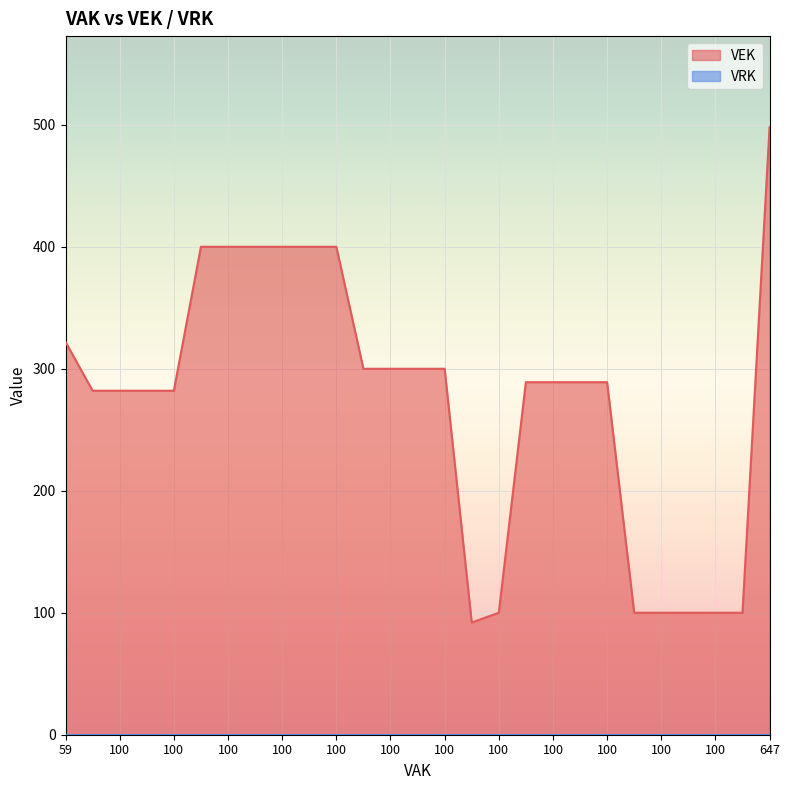

At which label does VEK reach its peak?

647